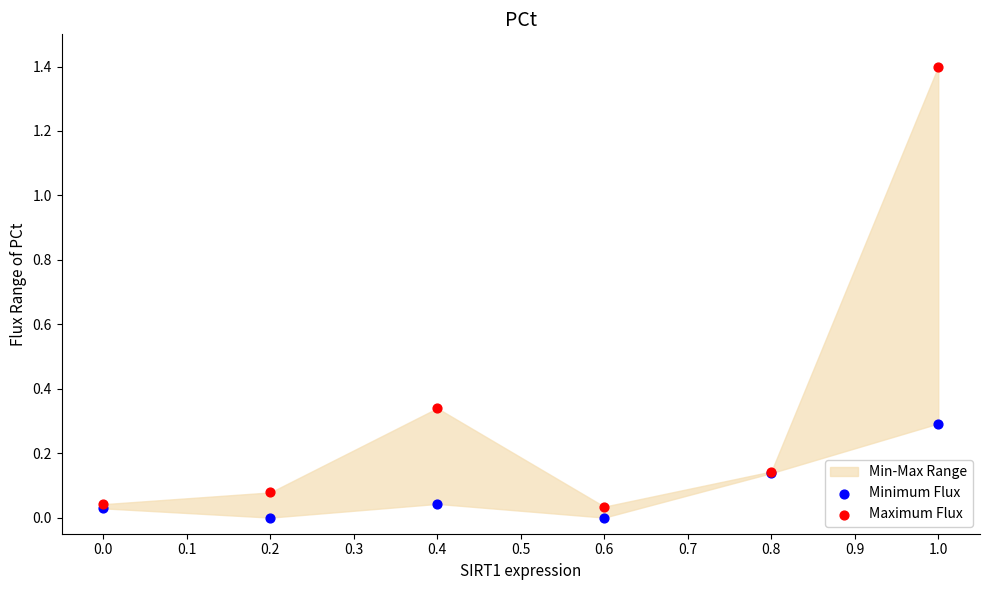

Which series contains the highest Y value?

Maximum Flux